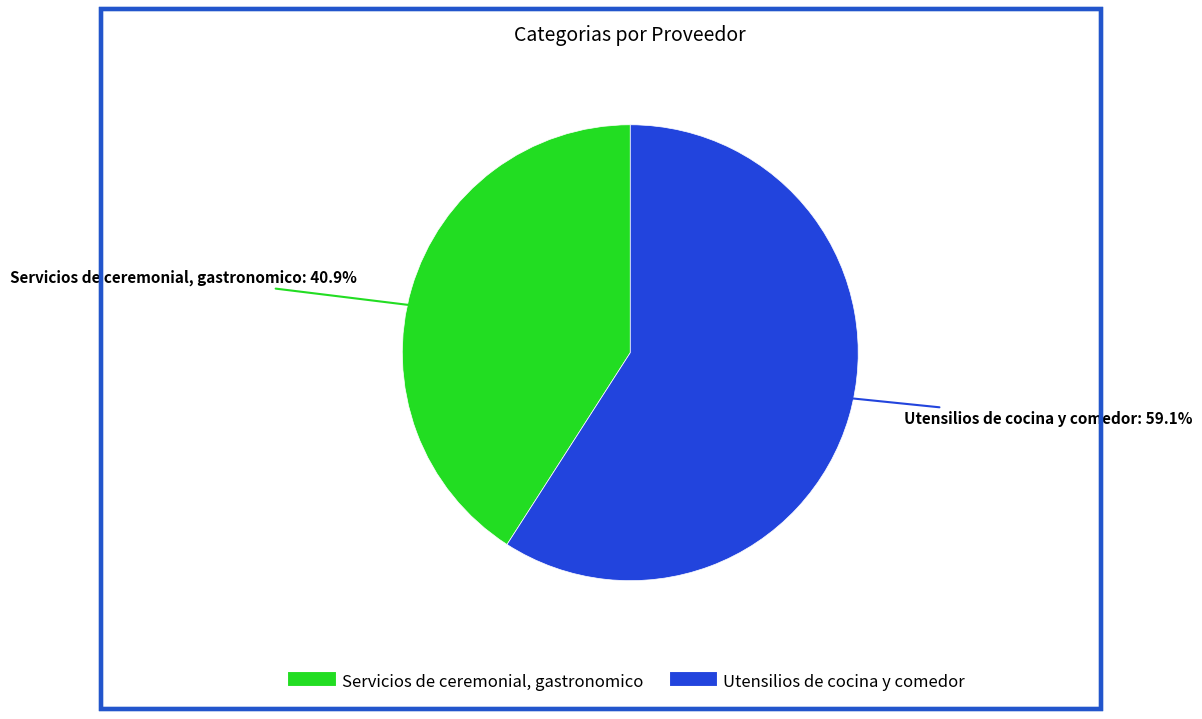

Which has a higher value, Servicios de ceremonial, gastronomico or Utensilios de cocina y comedor?

Utensilios de cocina y comedor